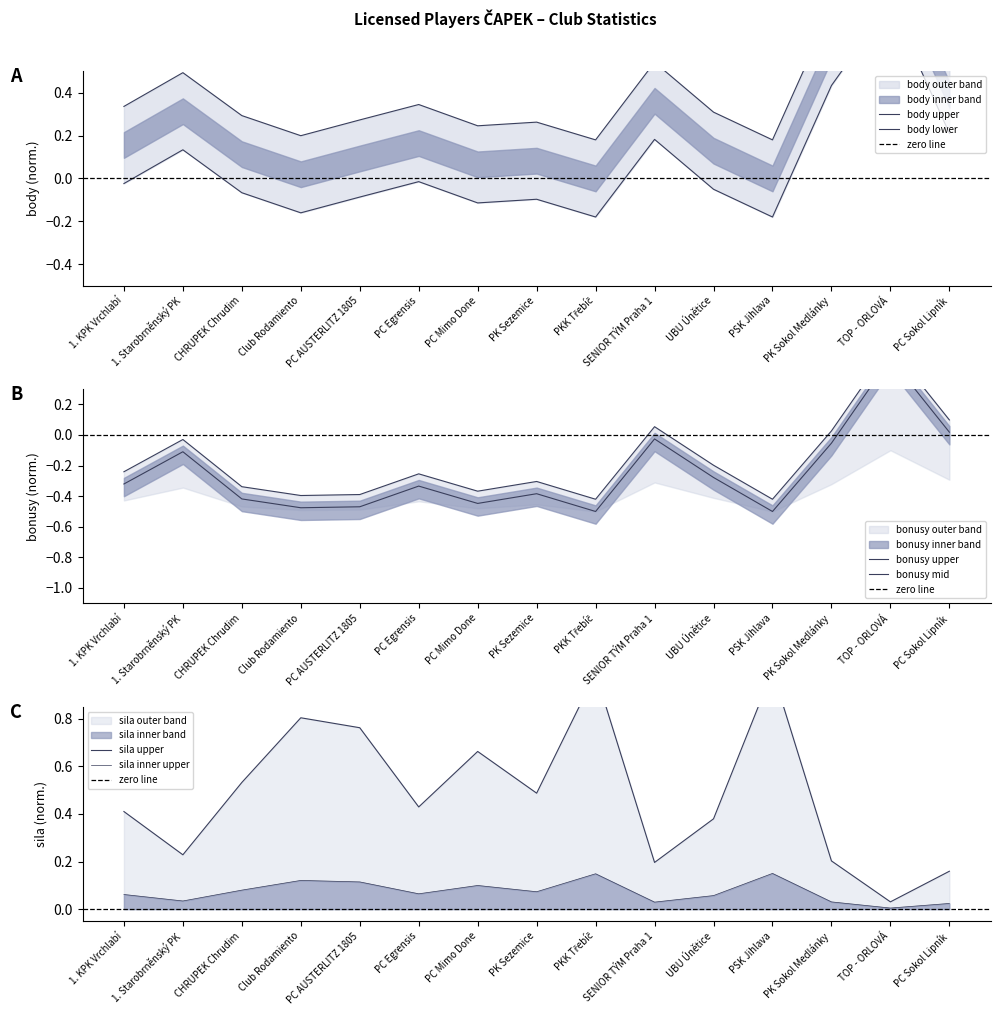

Read the sila value at PK Sezemice.

0.5